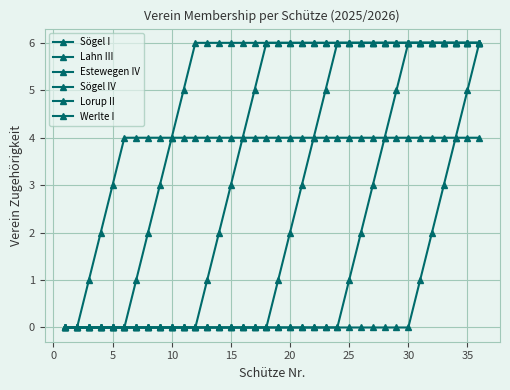

How many data points in Sögel IV are less than 1?

18